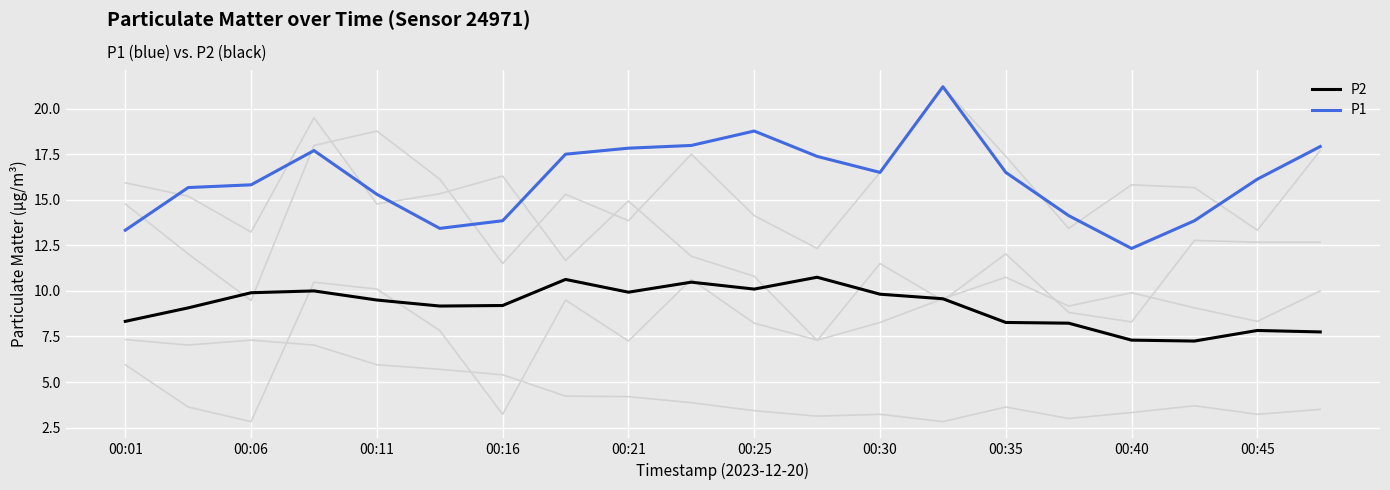

What is the minimum value shown in the chart?

7.2